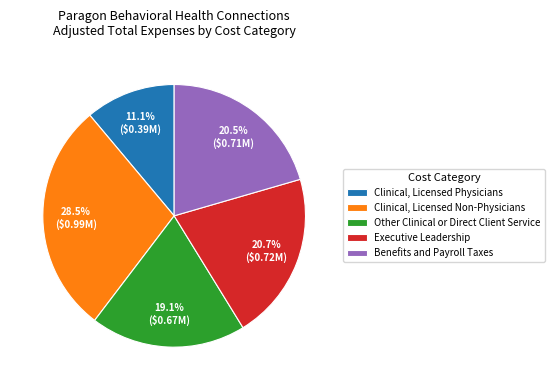

Rank the categories by value from lowest to highest.

Clinical, Licensed Physicians, Other Clinical or Direct Client Service, Benefits and Payroll Taxes, Executive Leadership, Clinical, Licensed Non-Physicians